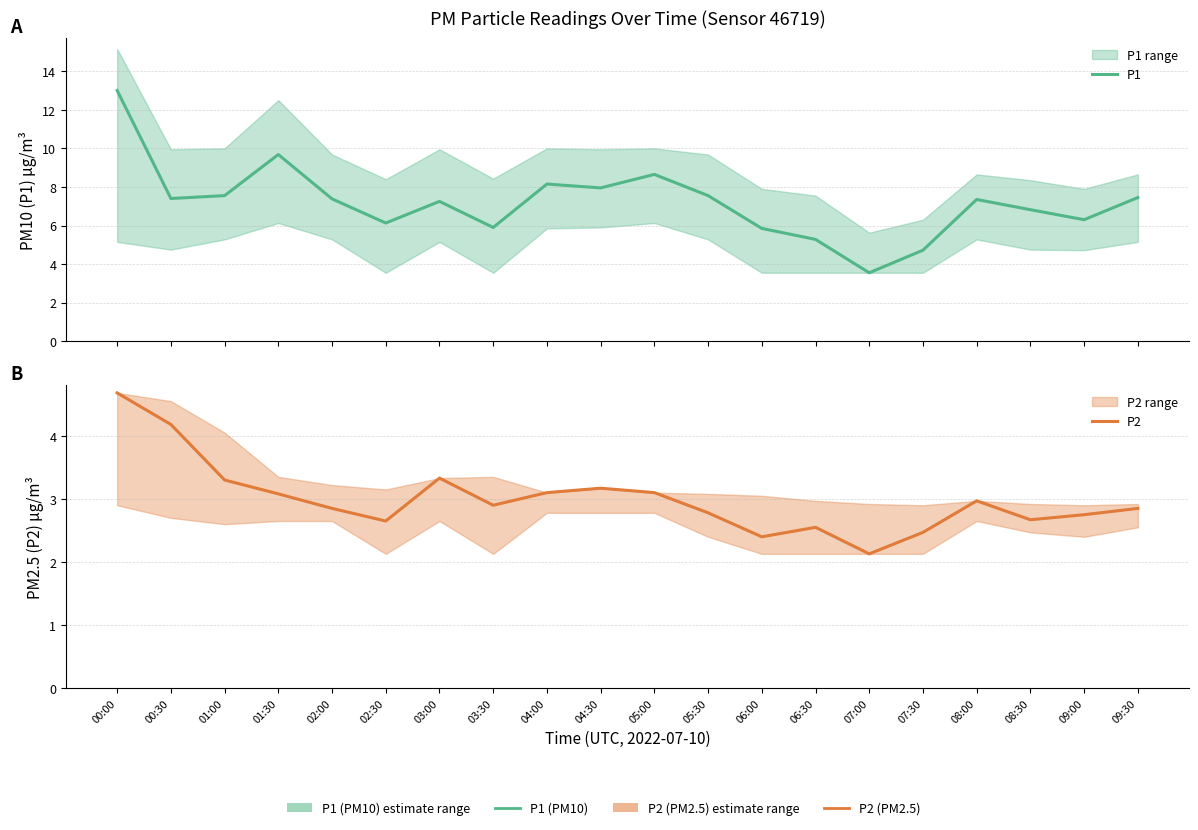

What is the highest value of the P2 series?

4.7